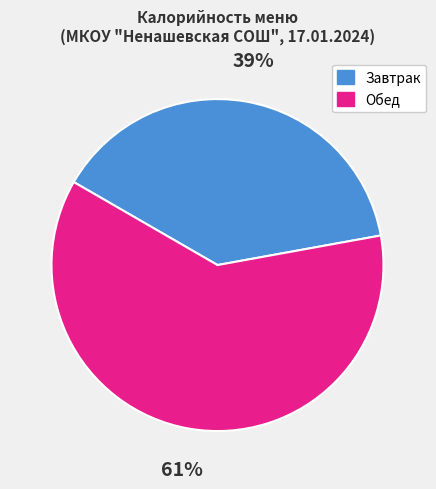

Approximately how many times larger is the value at Завтрак compared to Обед?

0.6